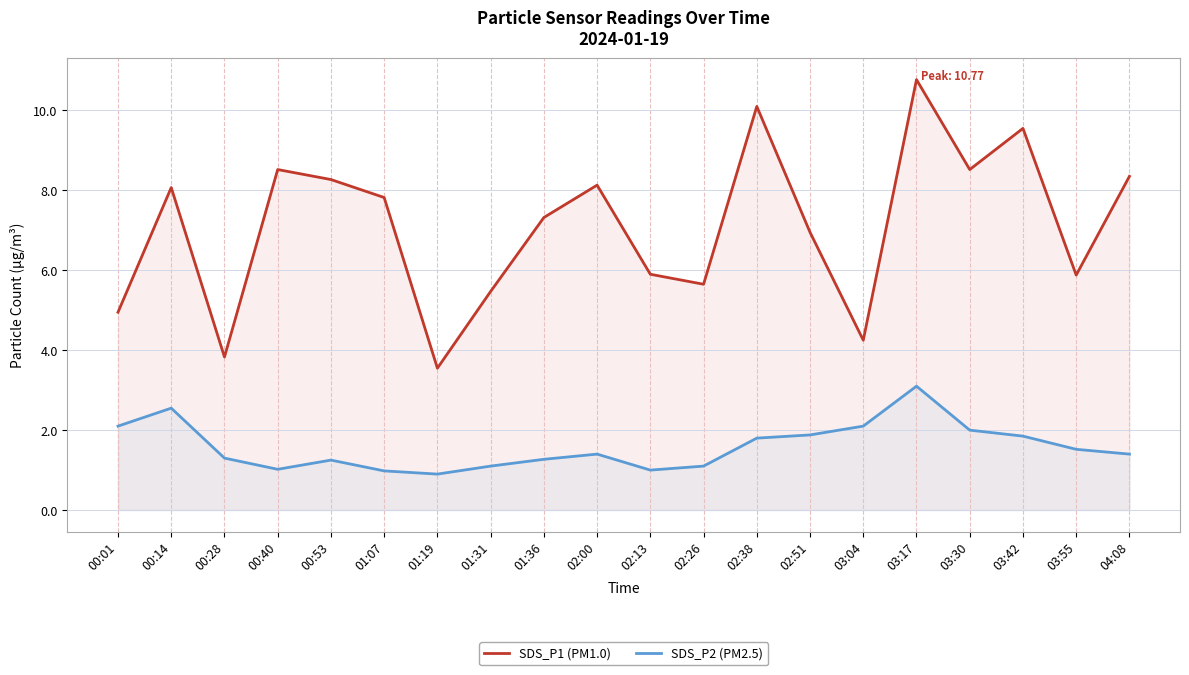

What are all the series names shown in the legend?

SDS_P1 (PM1.0), SDS_P2 (PM2.5)